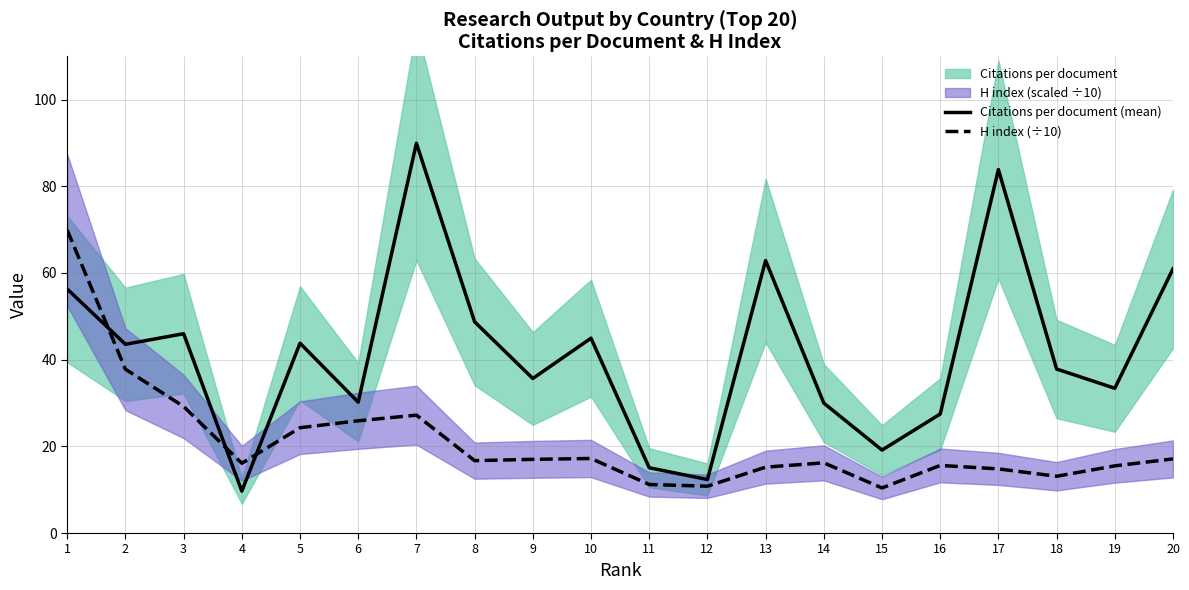

What is the sum of the Citations per document (mean) values at 10 and 15?

64.1